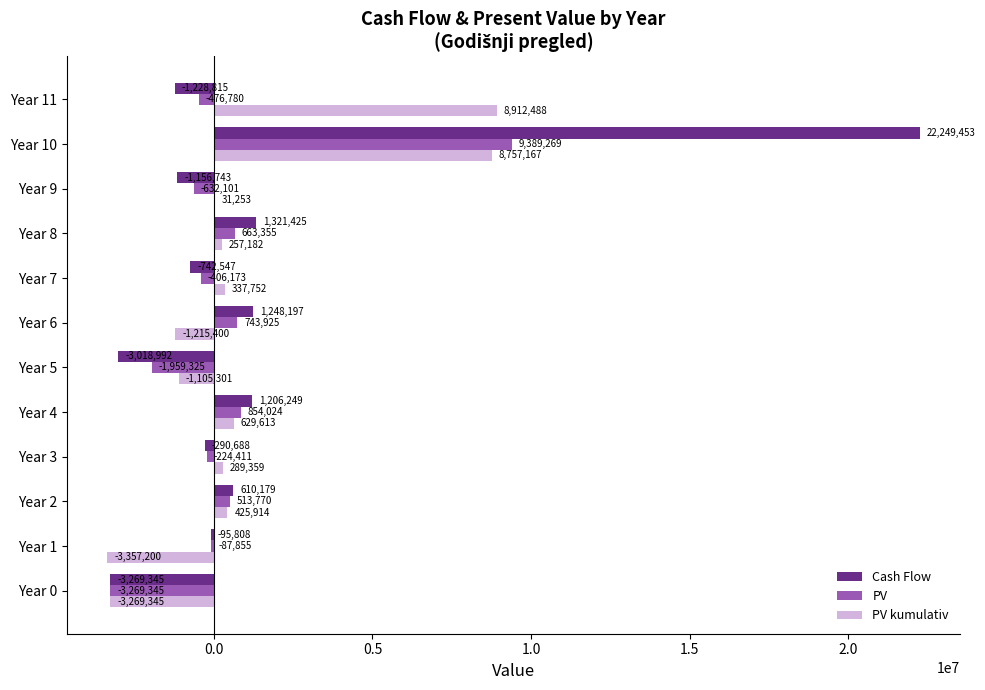

What value does the PV series have at Year 5?

-1959325.8